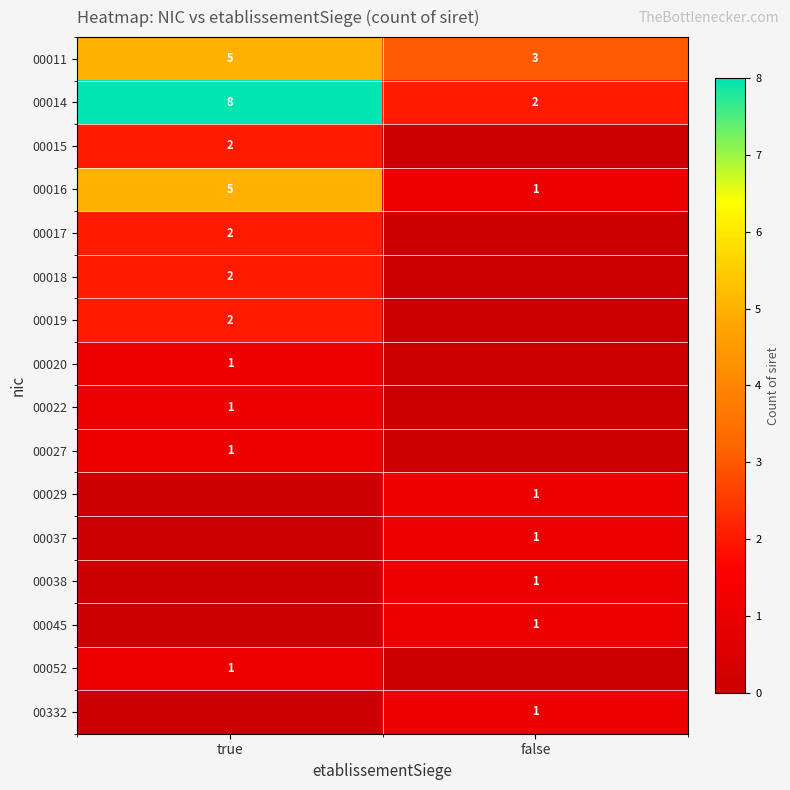

What is the difference between the maximum and minimum values in the 00014 series?

6